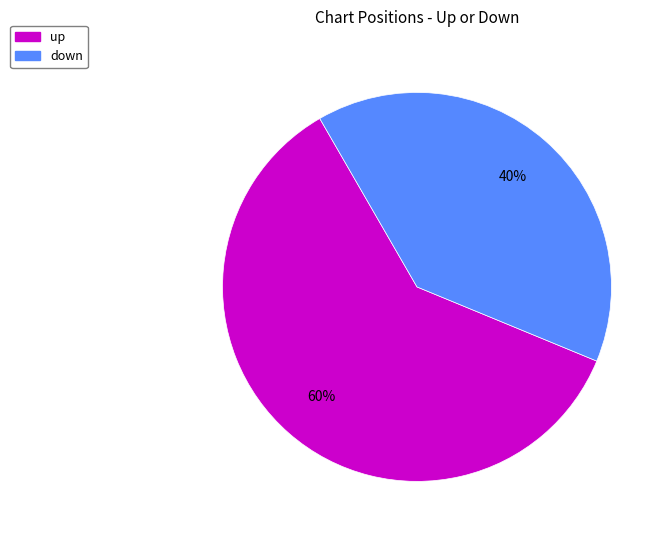

How many slices are in this pie chart?

2